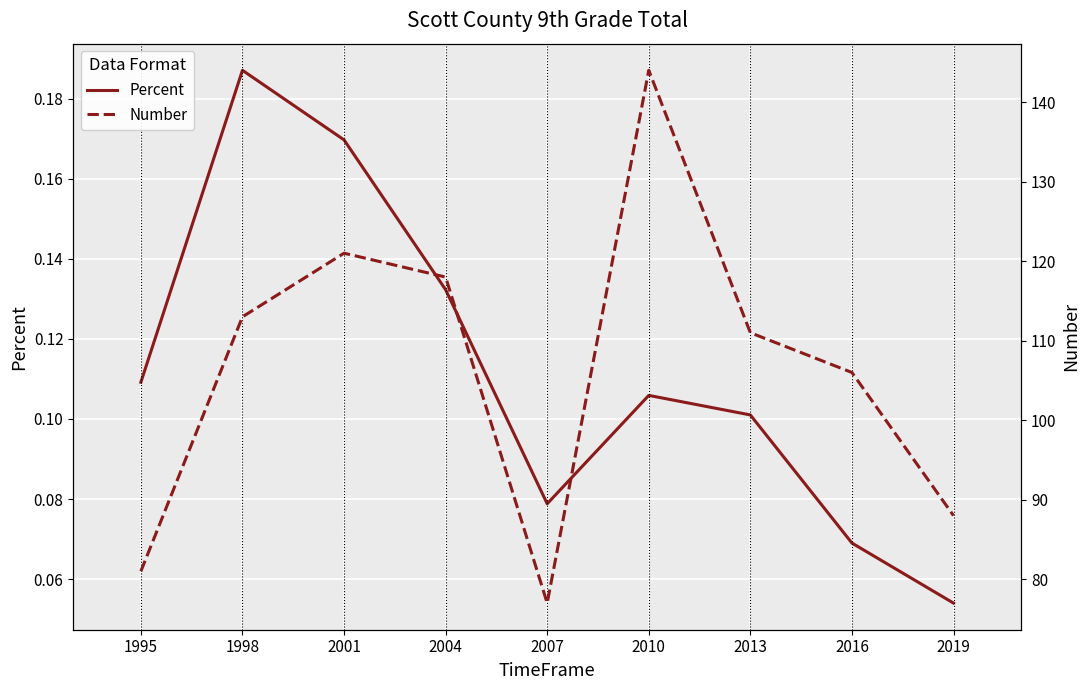

How many lines are shown in the chart?

2